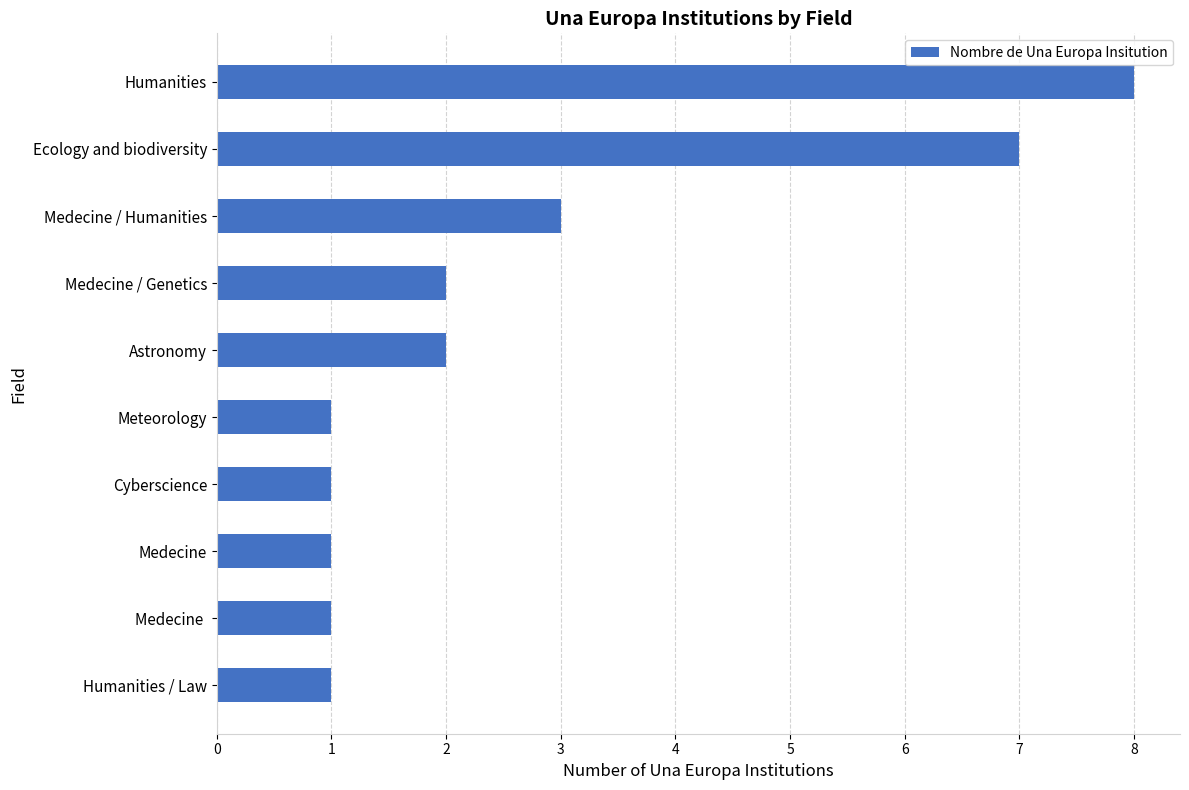

What is the label of the 10th bar from the bottom?

Humanities